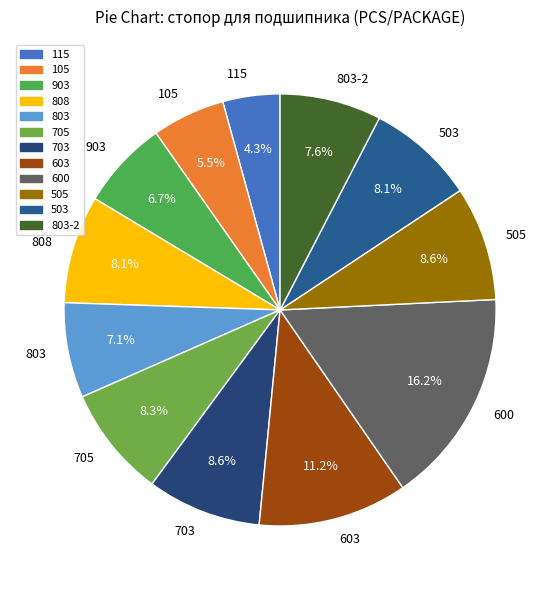

To the nearest percent, what percentage of the pie is 808?

8%